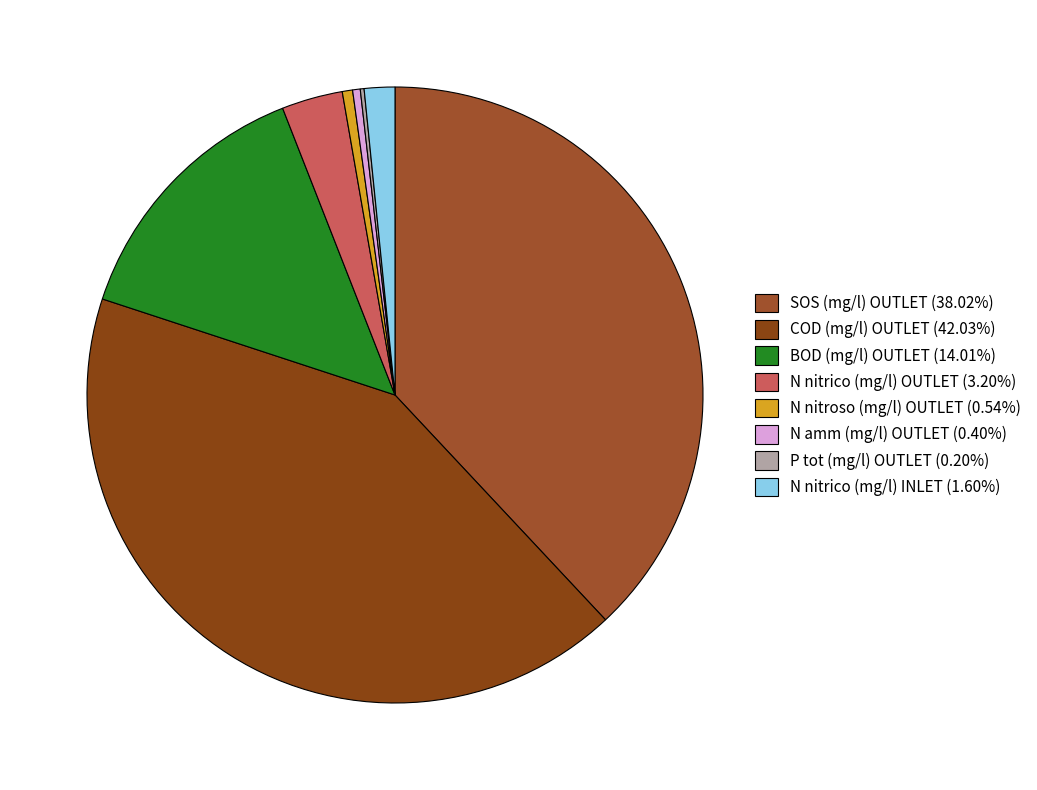

What is the total percentage of N nitroso (mg/l) OUTLET and N nitrico (mg/l) INLET?

2.1%